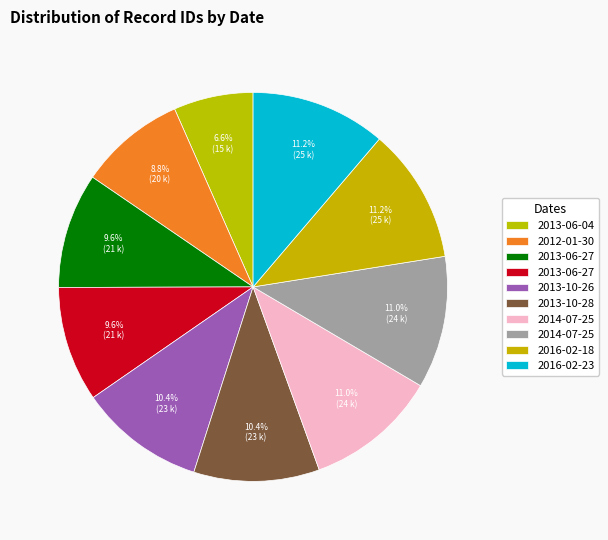

Which category has the smallest portion of the pie?

2013-06-04